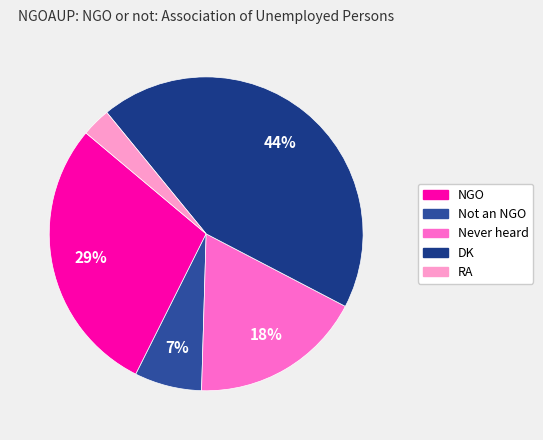

How much of the chart is everything except NGO?

71.3%